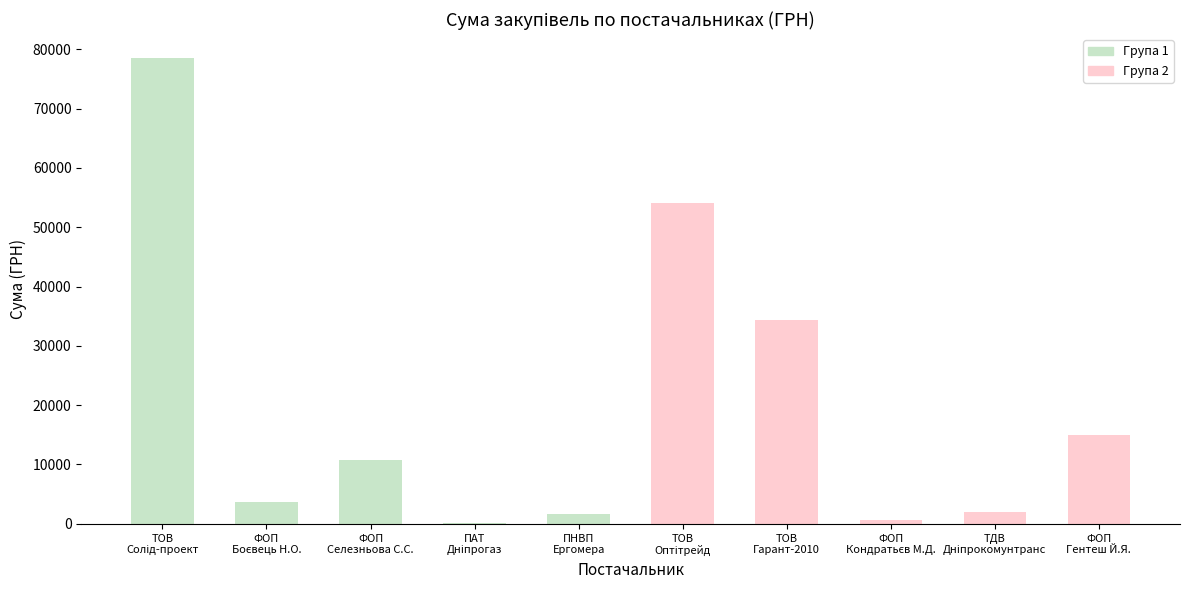

What is the average value?

20084.3